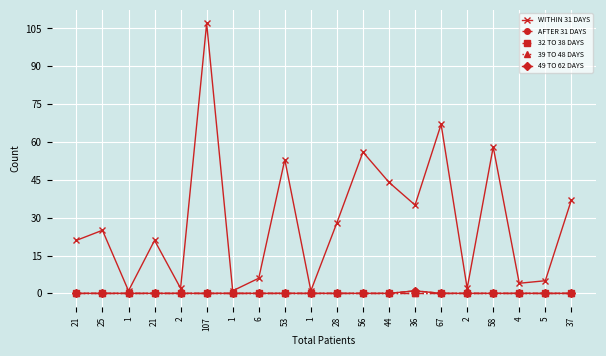

The value of 32 TO 38 DAYS at 5 is 0. True or false?

True